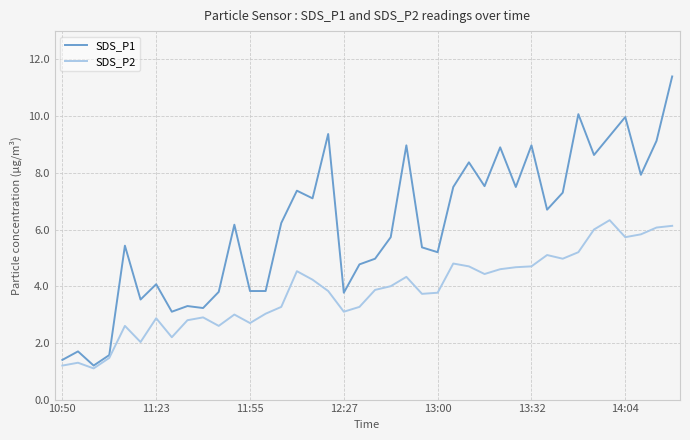

Which series has the widest spread of values?

SDS_P1